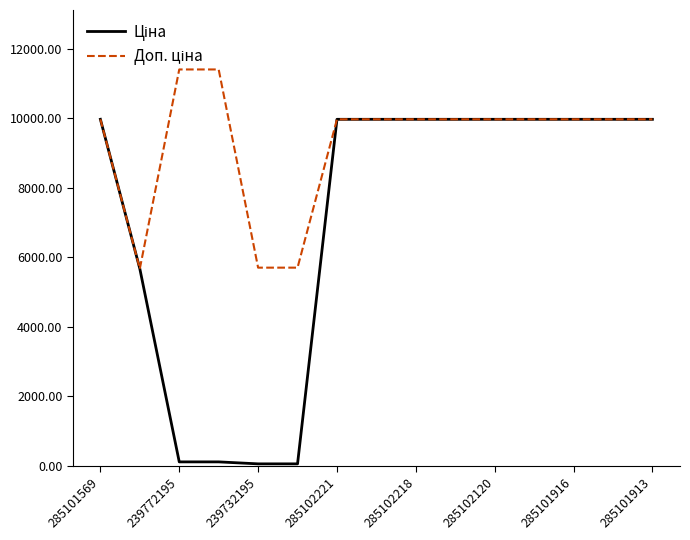

Does the chart have visible grid lines?

No